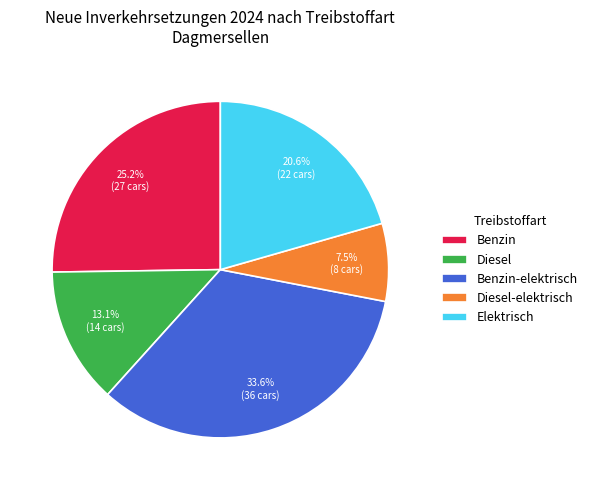

How many segments does this pie chart have?

5